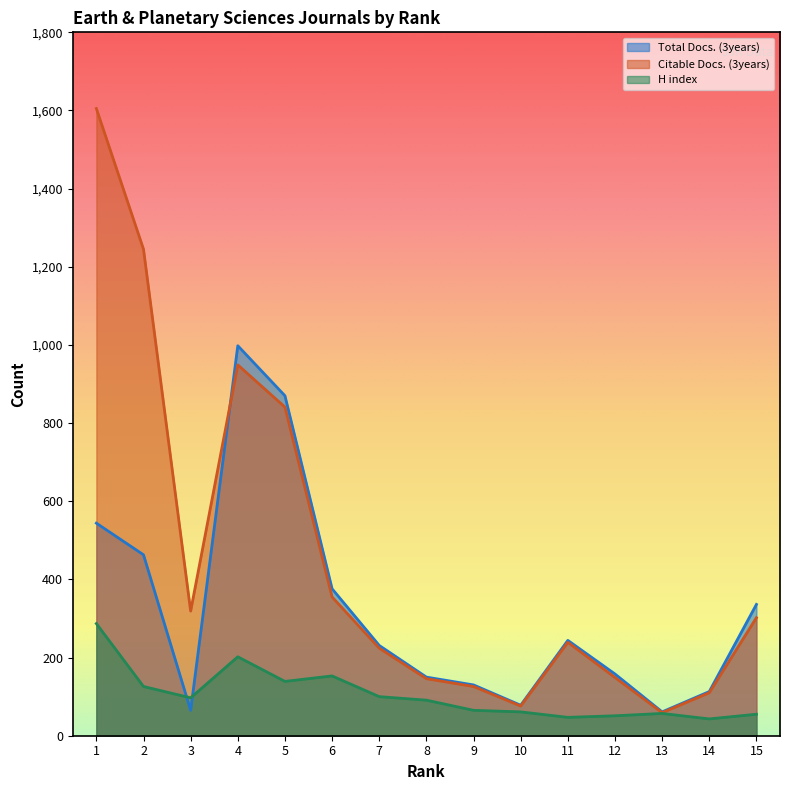

What is the difference between the maximum and minimum values in the Total Docs. (3years) series?

937